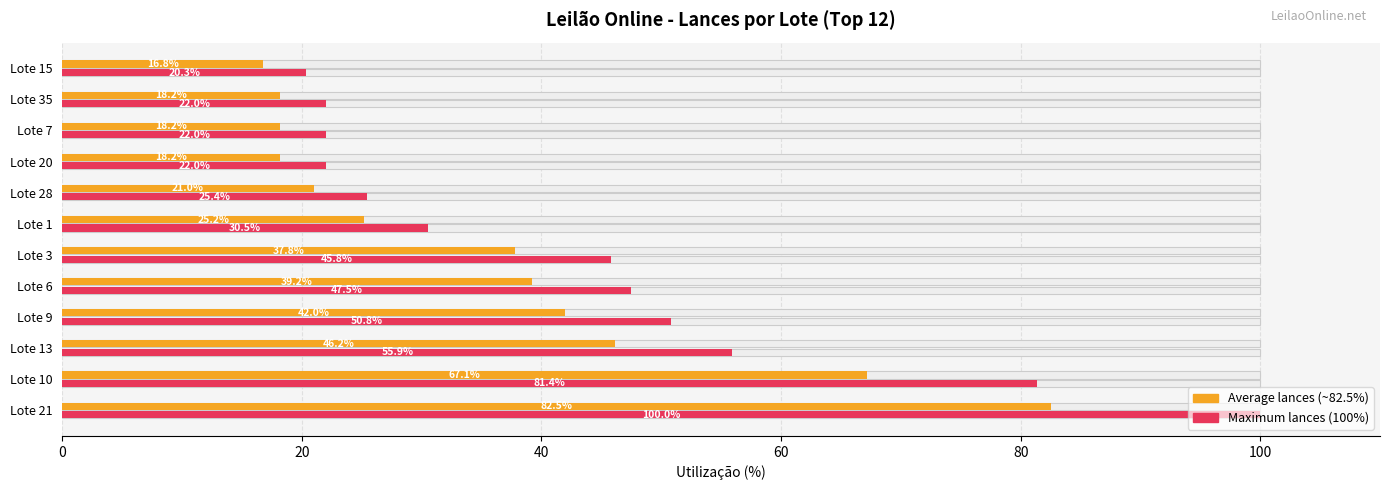

How many bars are there in total?

24